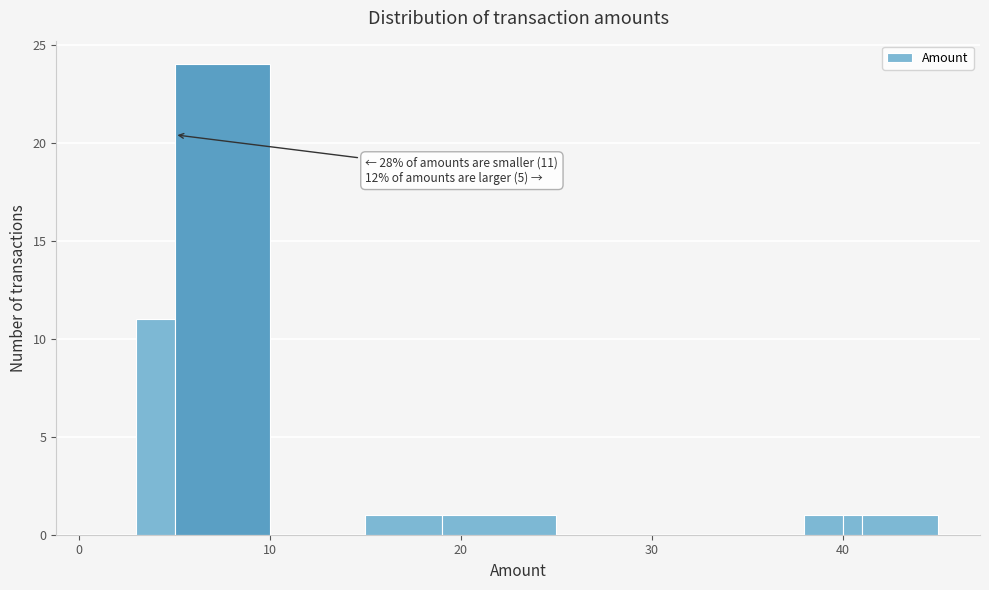

Around what value on the x-axis is the tallest bar? Give the approximate position of its centre, as read against the axis.

8